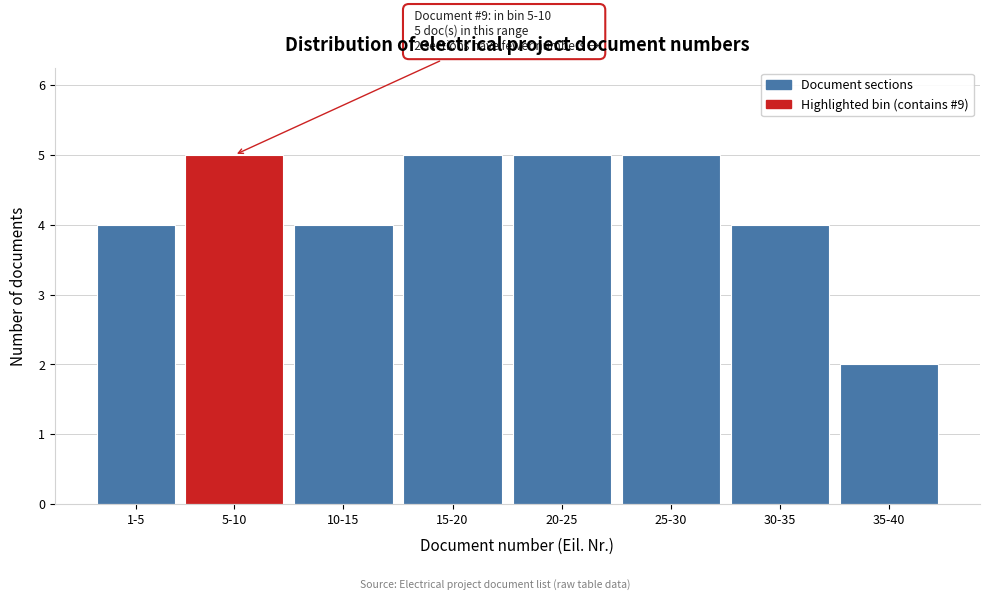

Reading left to right, what are all the values shown in this chart?

4	5	4	5	5	5	4	2